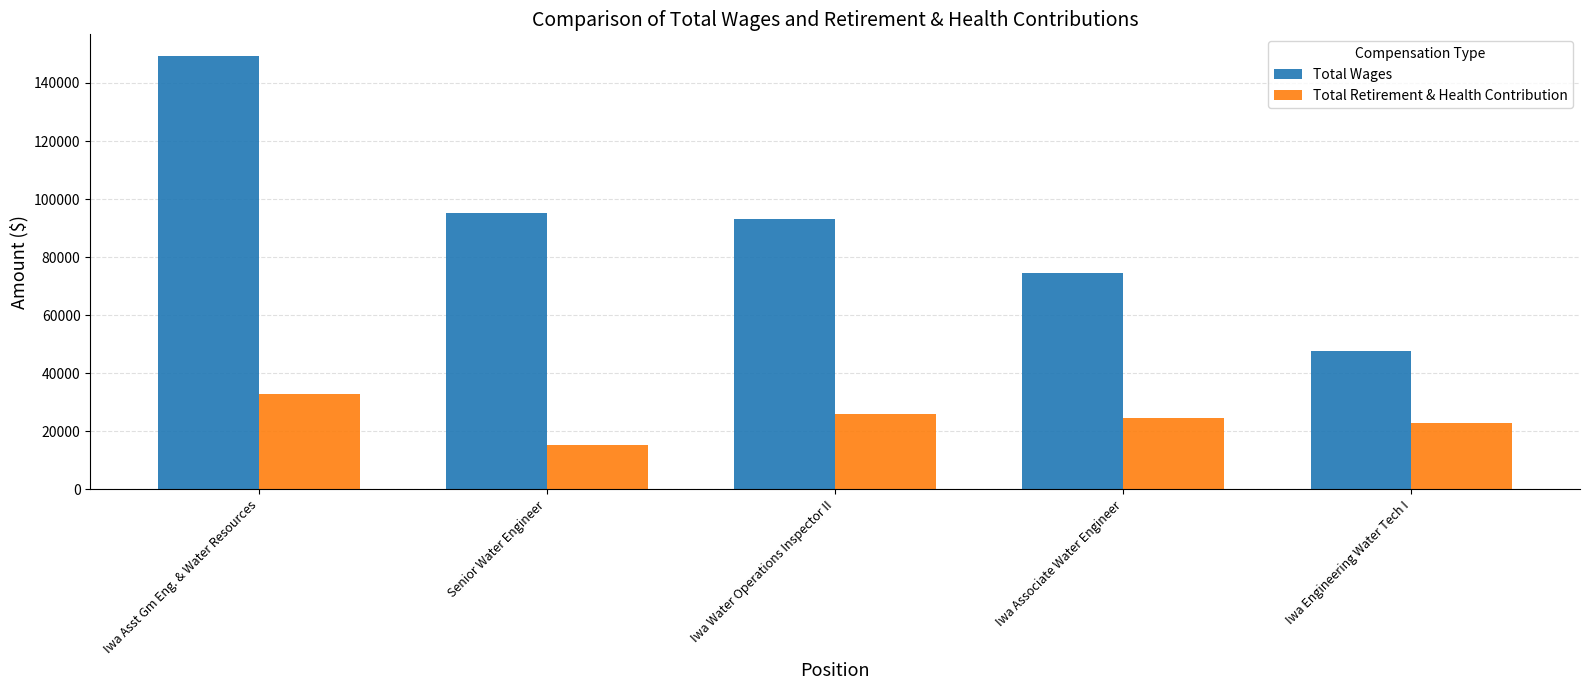

Read the Total Retirement & Health Contribution value at Iwa Associate Water Engineer, to the nearest 50.

24400